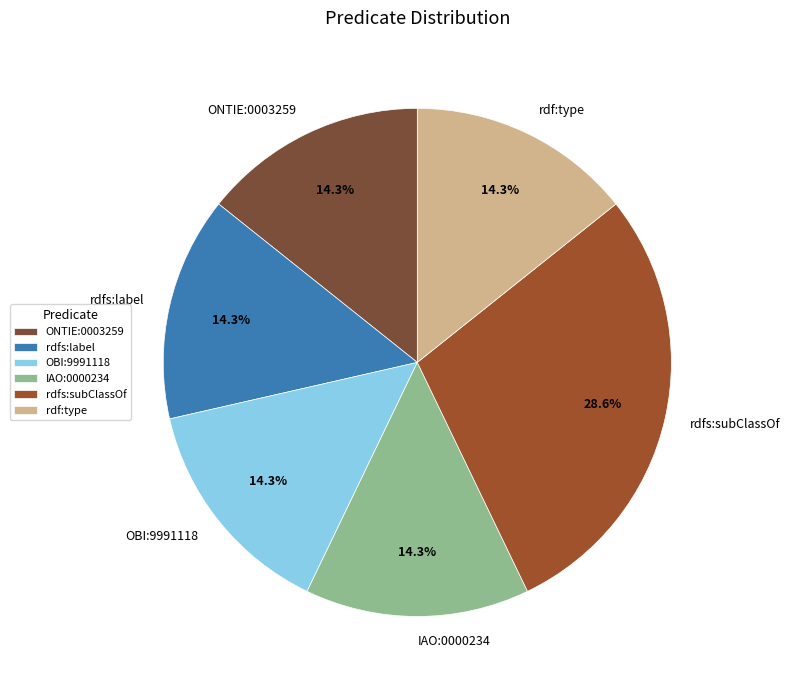

To the nearest percent, what is the combined percentage of rdfs:subClassOf and rdf:type?

43%